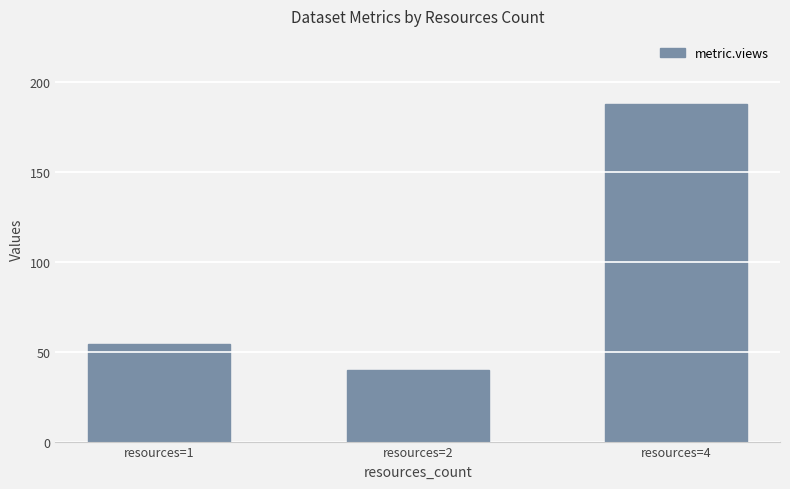

Reading left to right, extract all data points from this chart.

54	40	188